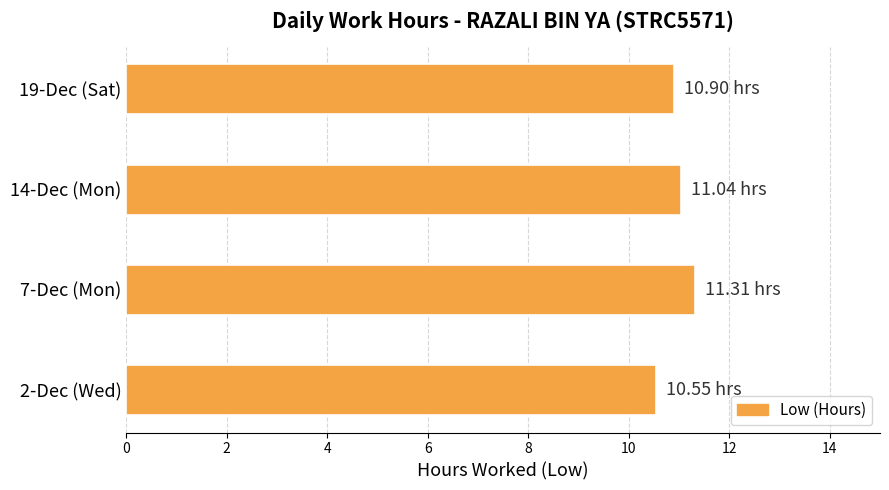

Count the number of categories in the chart.

4